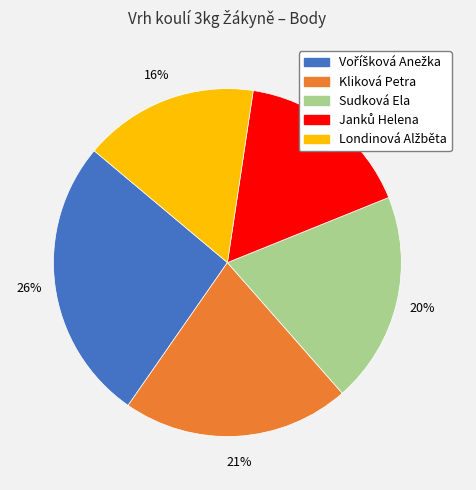

To the nearest percent, what is the difference between the largest and smallest slice percentages?

10%